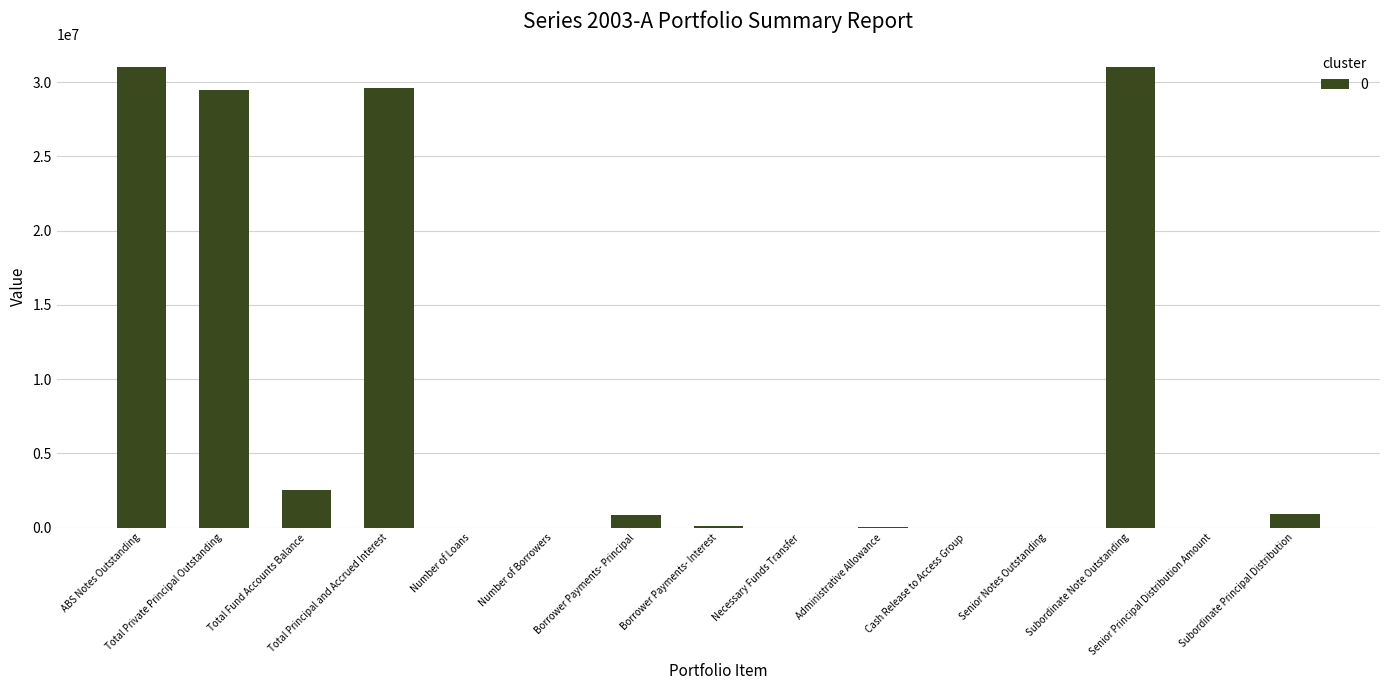

True or false: the data shows 19172220.4 at Senior Principal Distribution Amount.

False